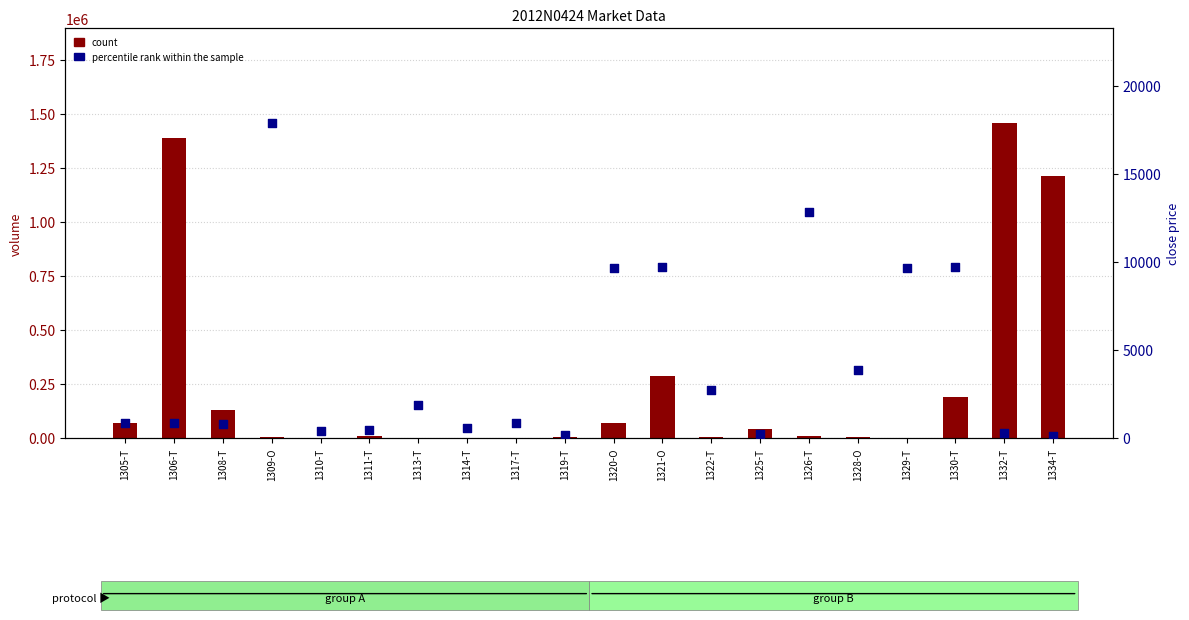

What are all the series names shown in the legend?

count, percentile rank within the sample